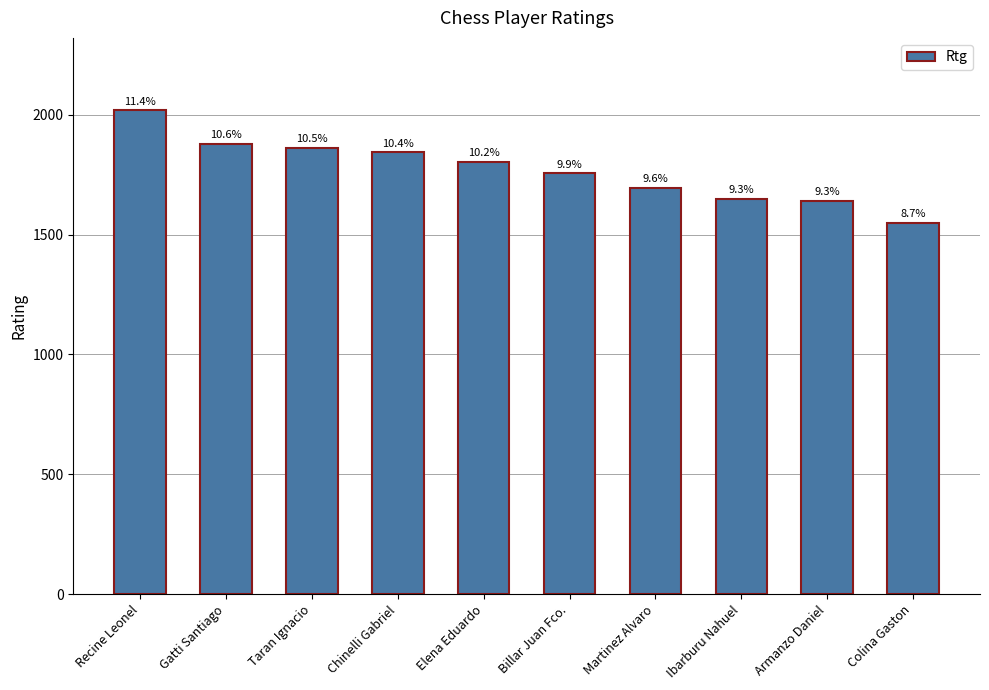

Which category has the lowest value across all series?

Colina Gaston